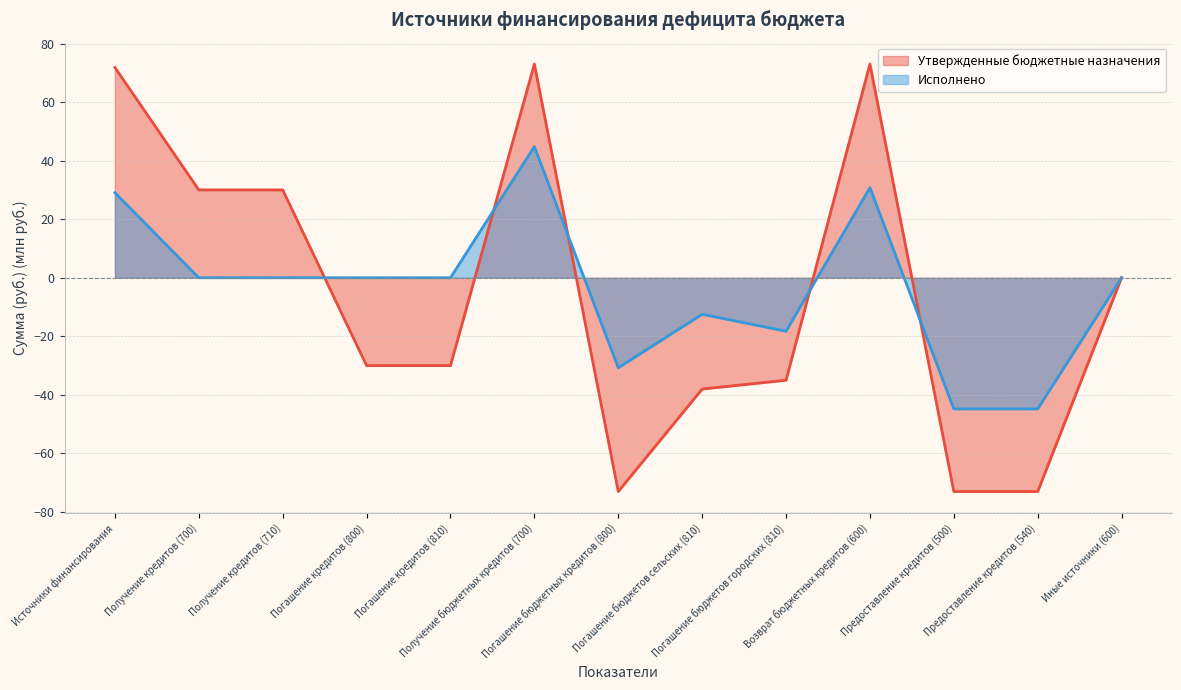

How many values in Утвержденные бюджетные назначения are above zero?

6